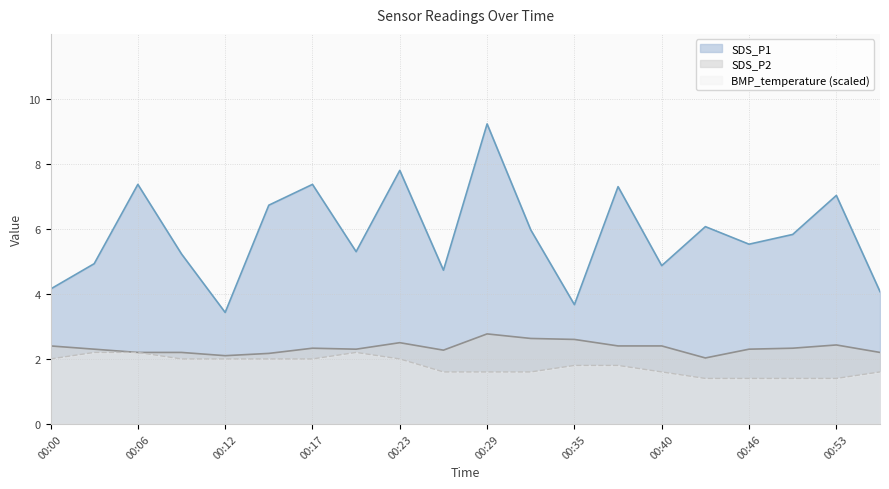

Which has a higher value, 00:12 or 00:03?

00:03